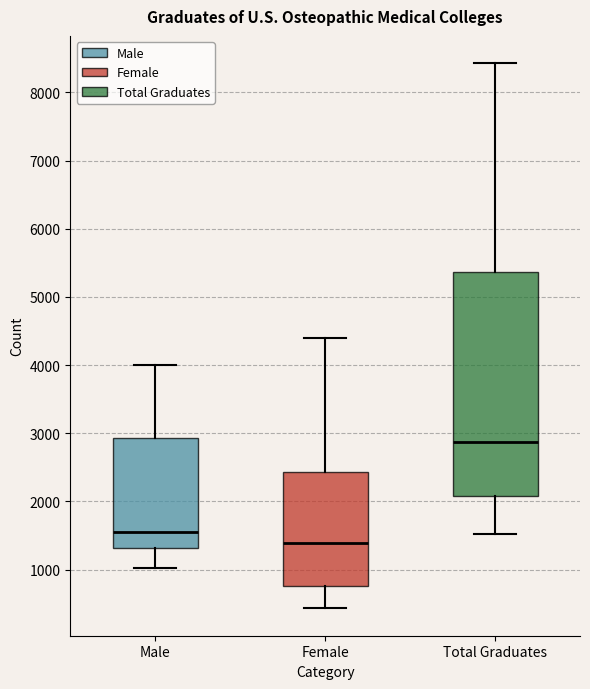

Reading left to right, read every box against the y-axis: the position of its median line, the range the box covers, and the ends of its whiskers. The values are not printed on the chart, so give them approximately, as read against the axis.

Male: median 1600, box 1300 to 2900, whiskers 1000 to 4000
Female: median 1400, box 800 to 2400, whiskers 400 to 4400
Total Graduates: median 2900, box 2100 to 5400, whiskers 1500 to 8400